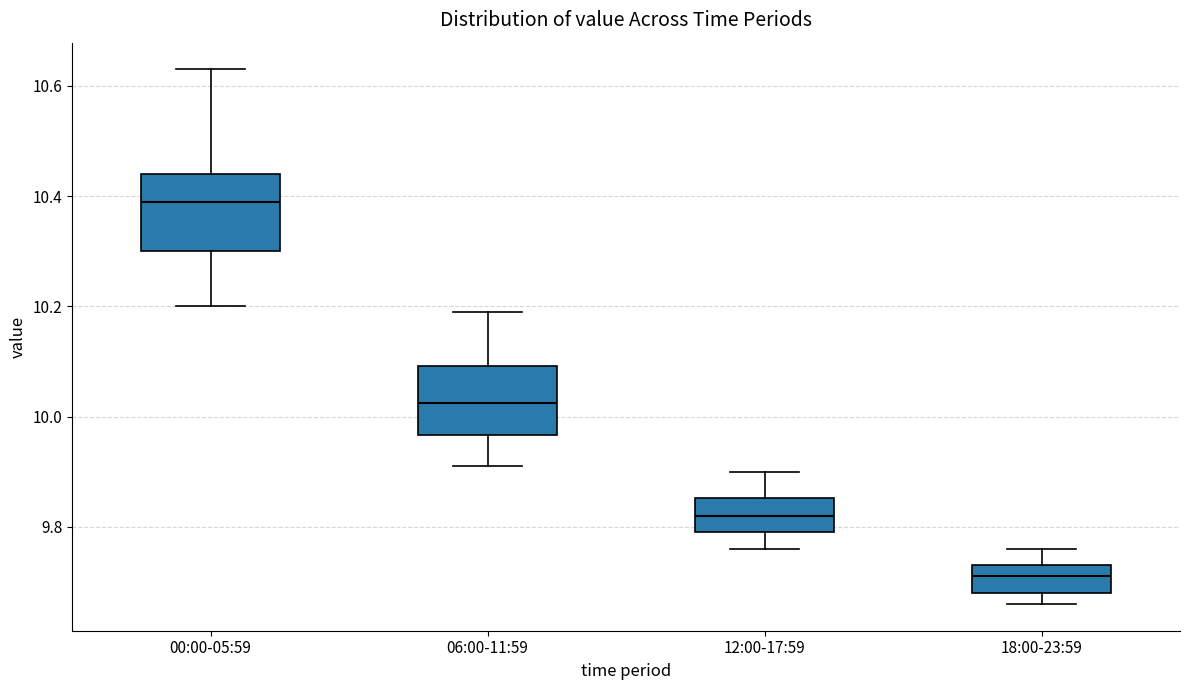

Reading left to right, transcribe this box plot: for each box, give where its median line is, the range the box spans, and where its two whiskers end, as read against the y-axis. The values are not printed on the chart, so give them approximately, as read against the axis.

00:00-05:59: median 10.40, box 10.30 to 10.44, whiskers 10.20 to 10.64
06:00-11:59: median 10.02, box 9.96 to 10.10, whiskers 9.92 to 10.20
12:00-17:59: median 9.82, box 9.80 to 9.86, whiskers 9.76 to 9.90
18:00-23:59: median 9.72, box 9.68 to 9.74, whiskers 9.66 to 9.76